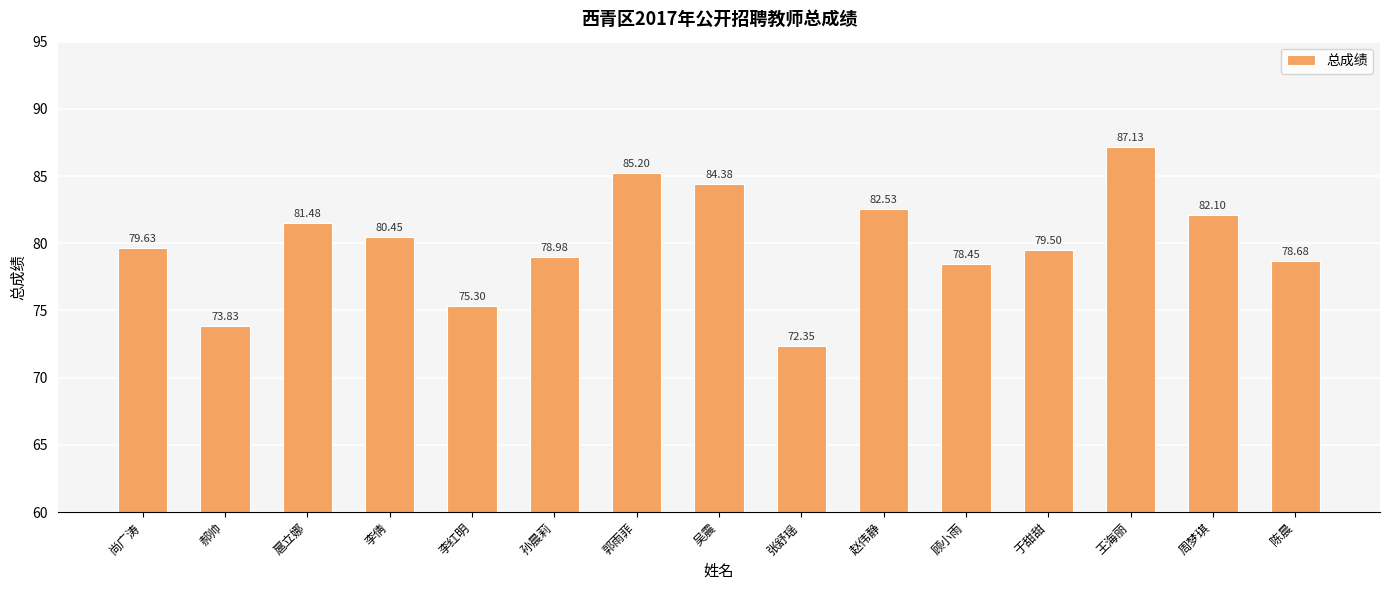

The chart shows a value of 81.5 at 扈立娜. True or false?

True